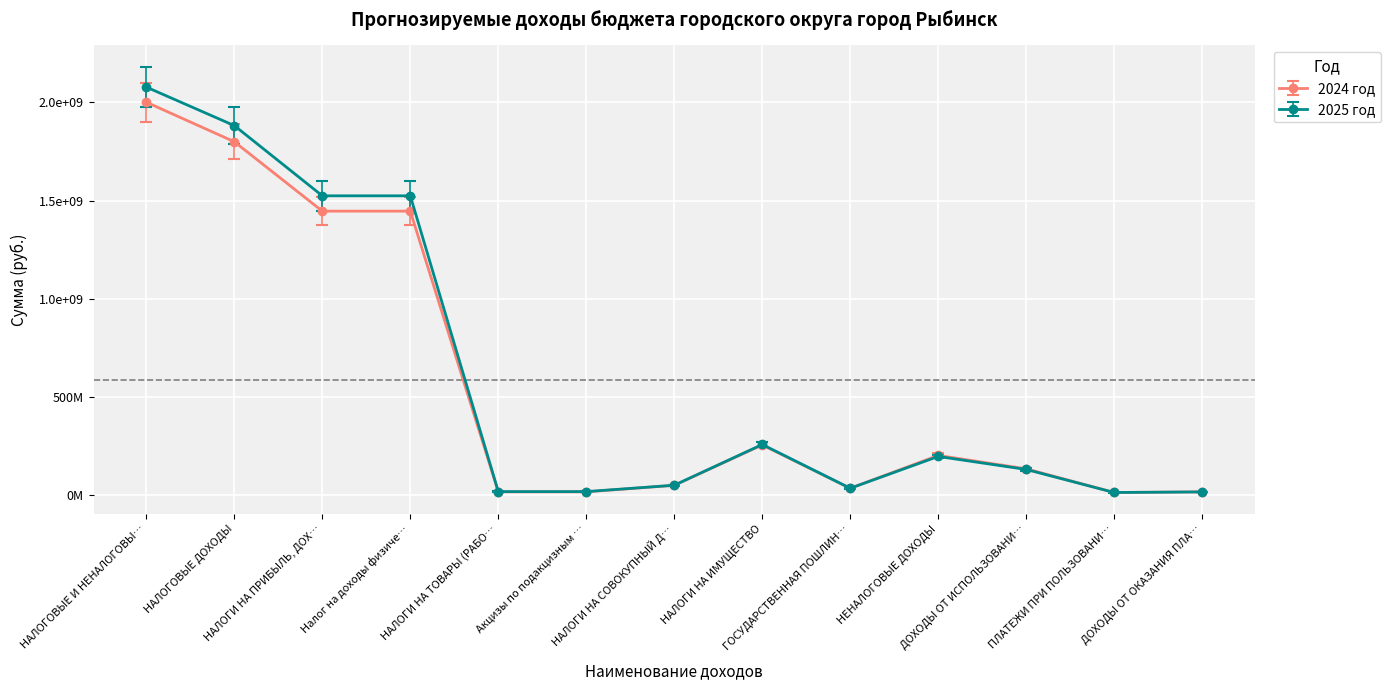

Rank the series by their average value, from lowest to highest.

2024 год, 2025 год